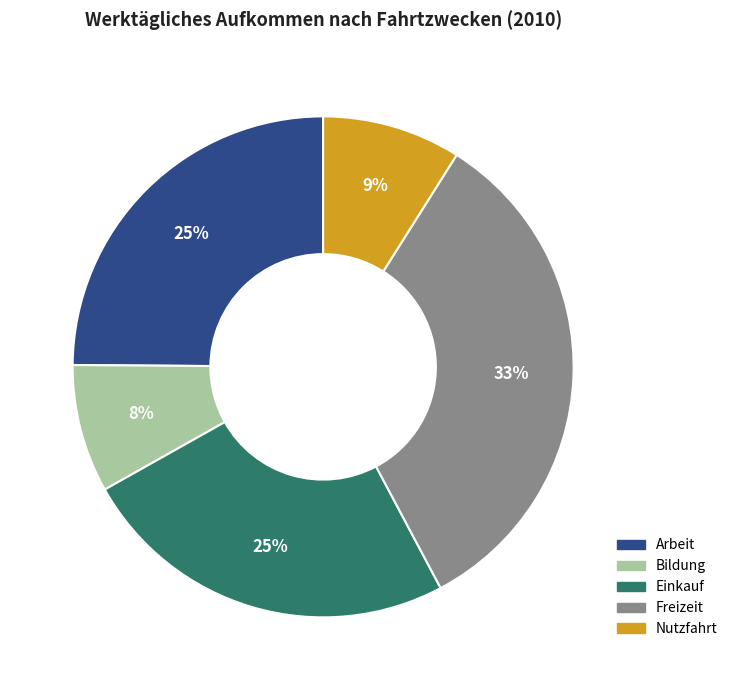

To the nearest percent, what percentage of the pie is Arbeit?

25%